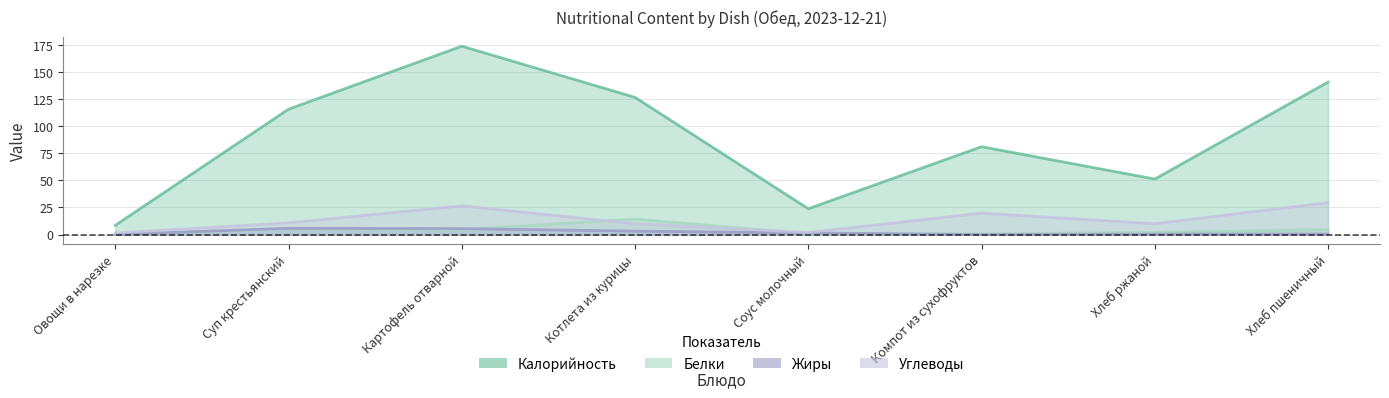

What is the sum of all Углеводы values?

110.0